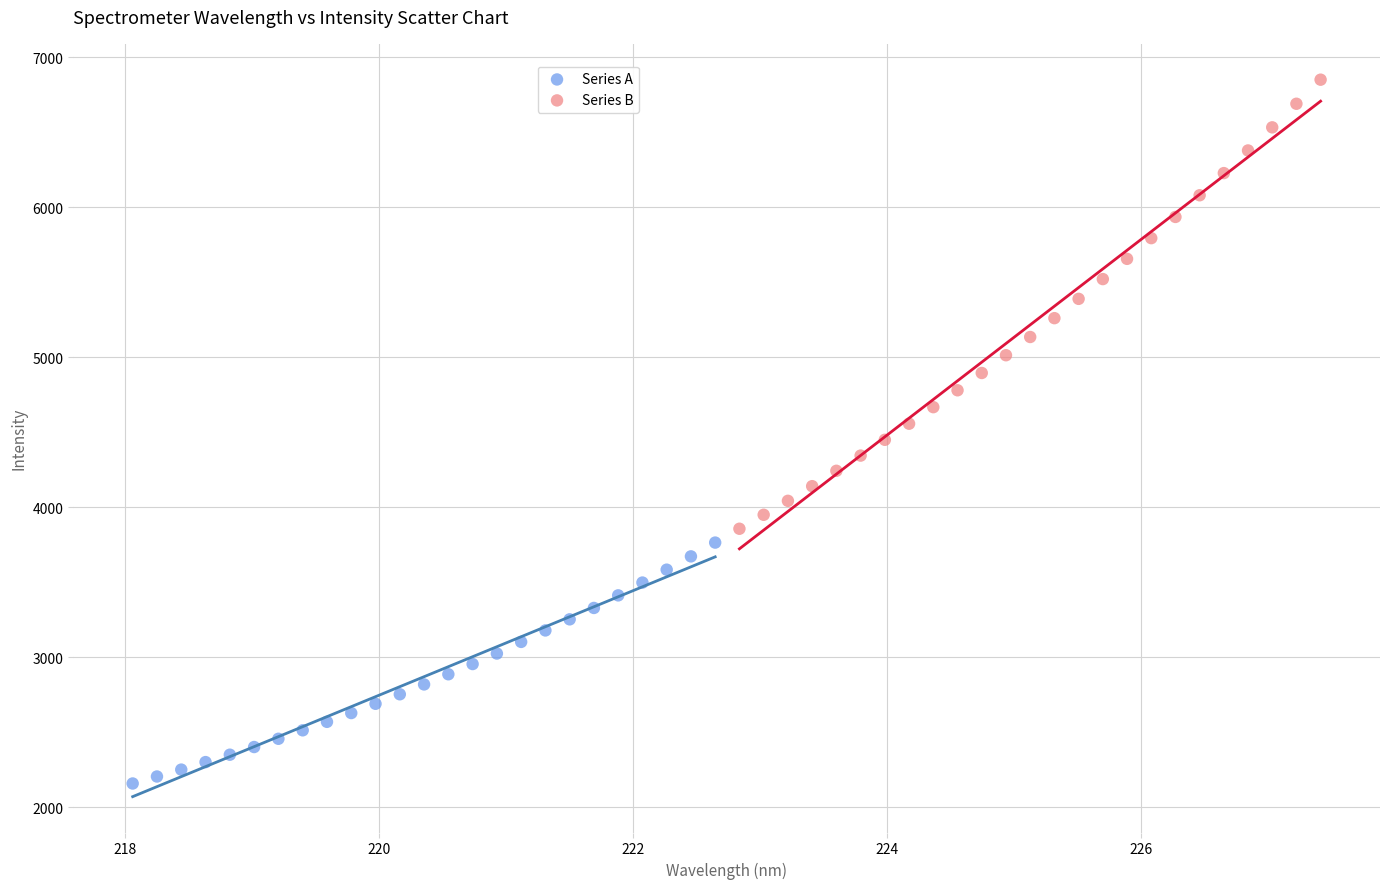

Which series contains the lowest Y value?

Series A